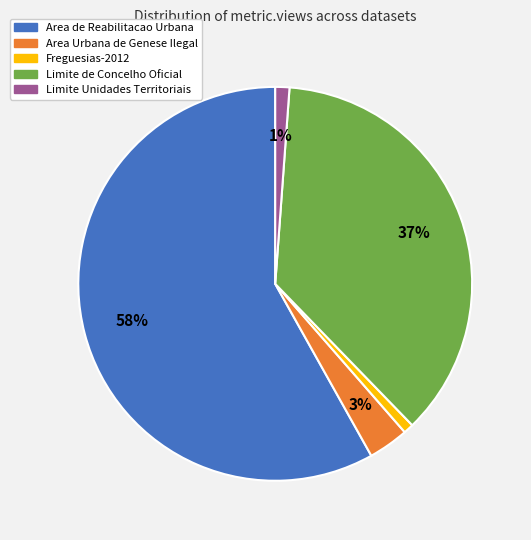

To the nearest percent, what is the difference between the largest and smallest slice percentages?

57%